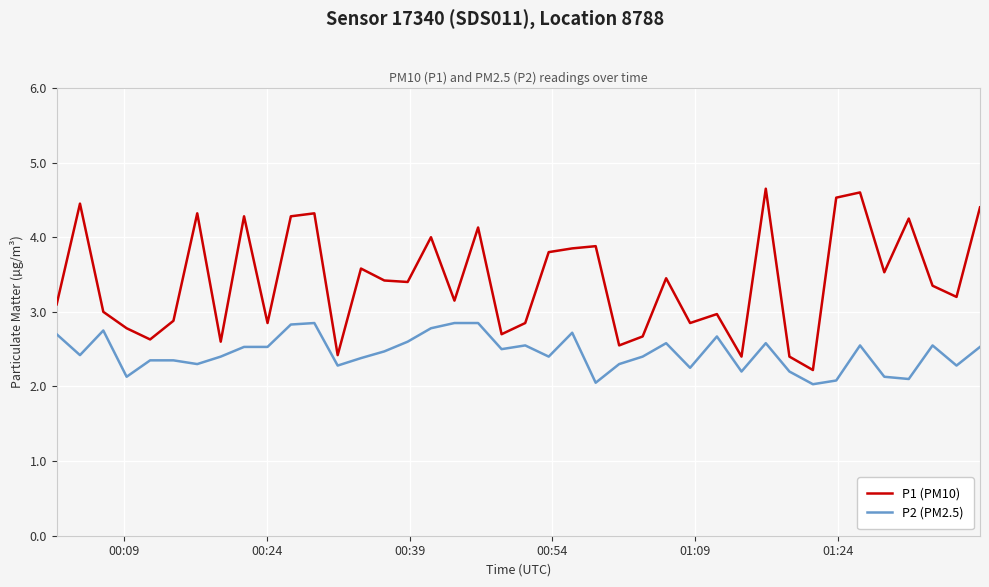

What is the difference between the maximum and minimum values in the P2 (PM2.5) series?

0.8